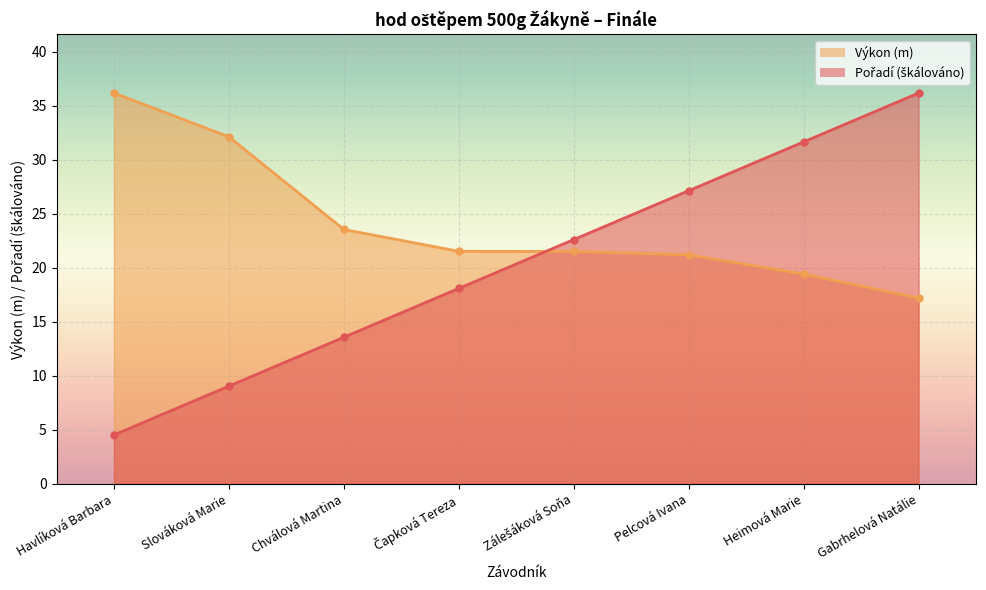

At which label is Výkon closest to 26?

Chválová Martina